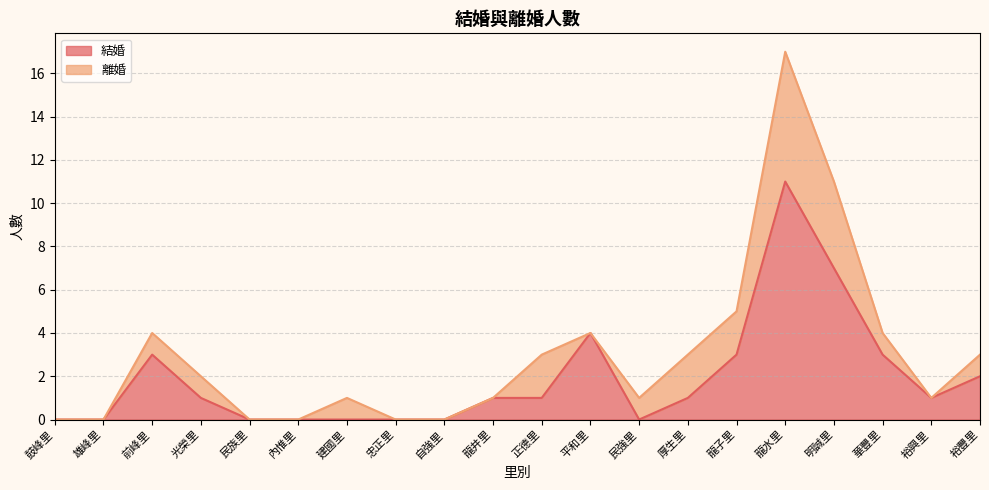

What is the difference between the values at 厚生里 and 鼓峰里?

1